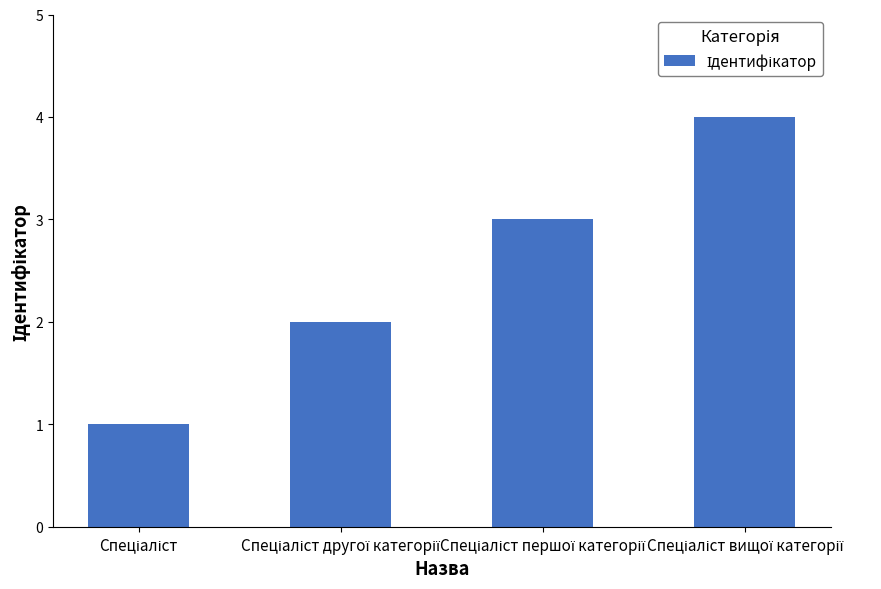

Does the chart contain any negative values?

No